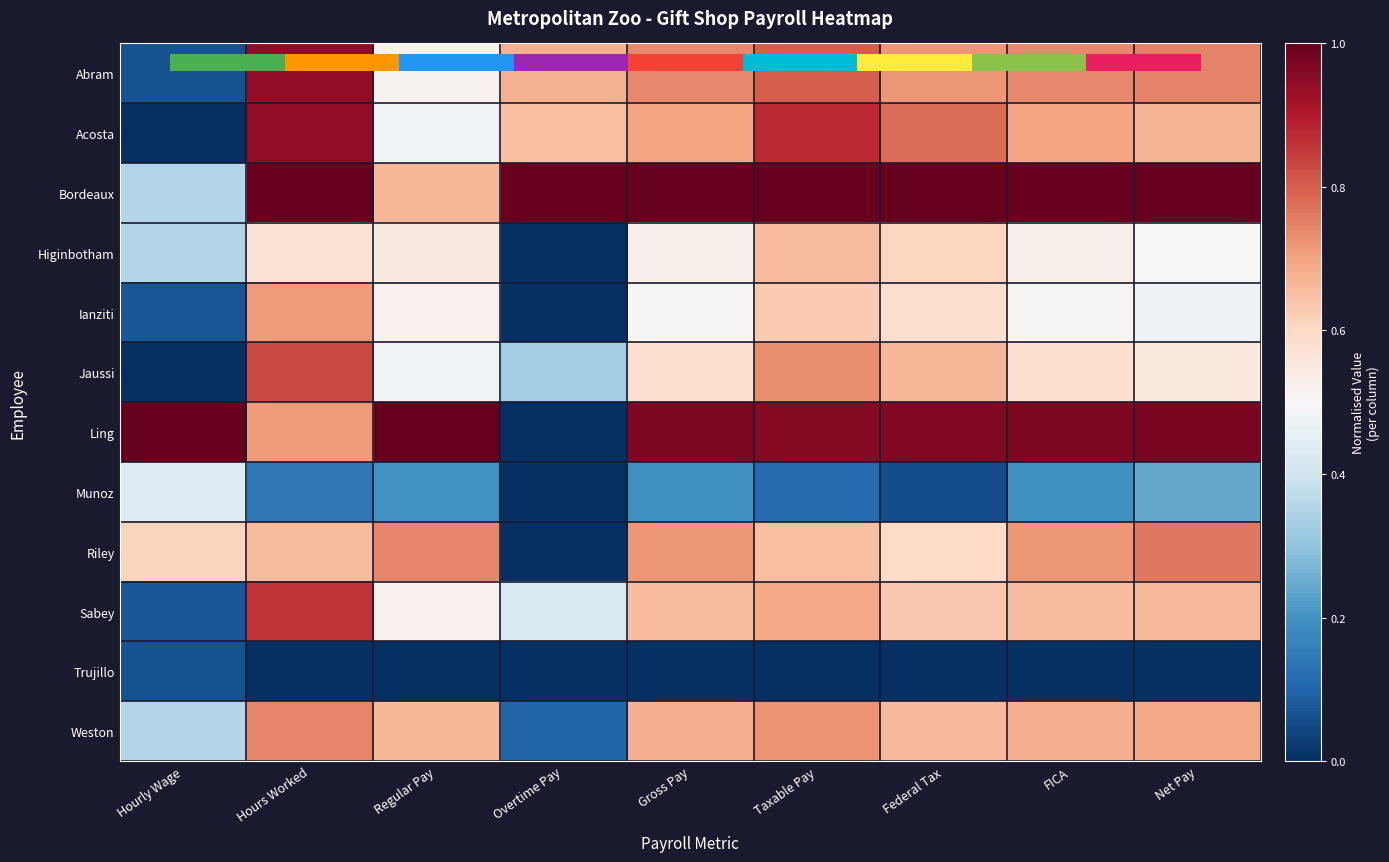

What is the average value of the Acosta series?

0.6